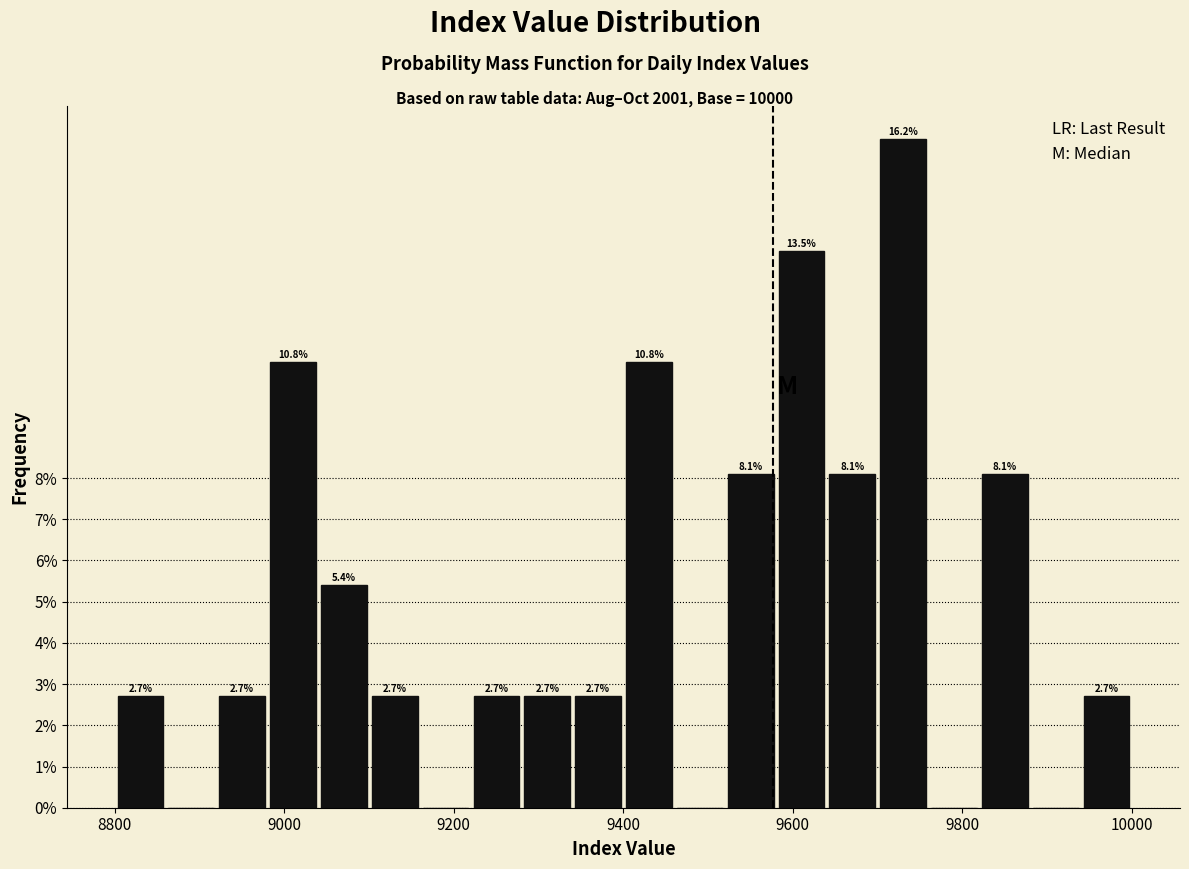

Read against the x-axis, roughly where is the centre of the tallest bar?

9740